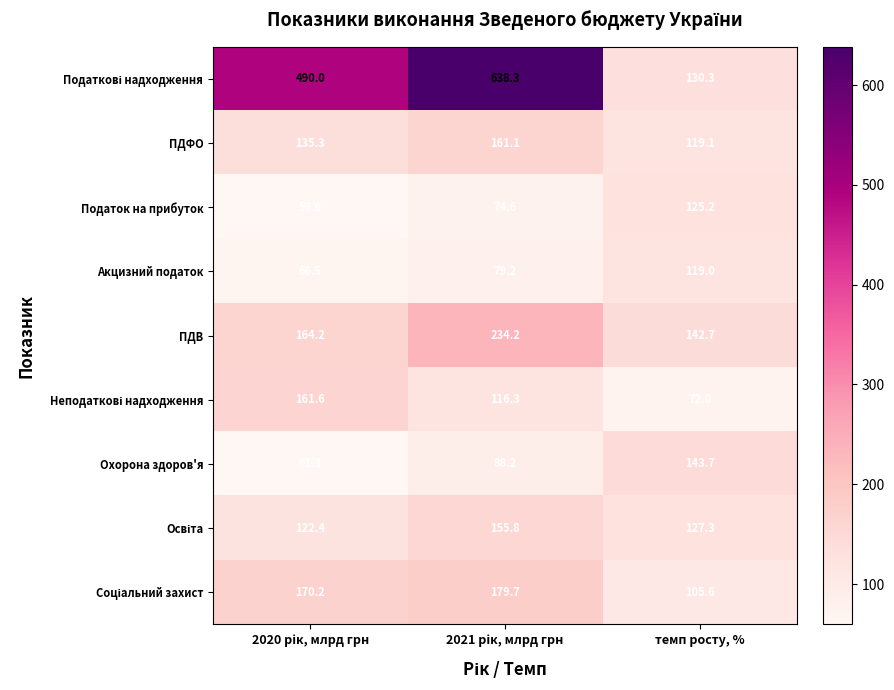

The Акцизний податок series shows 119.0 at темп росту, %. True or false?

True